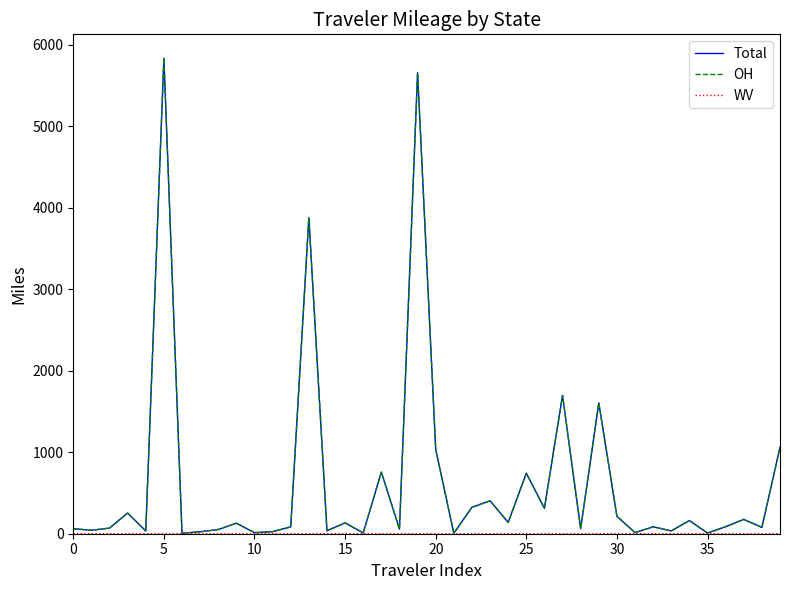

What is the highest value of the OH series?

5837.3